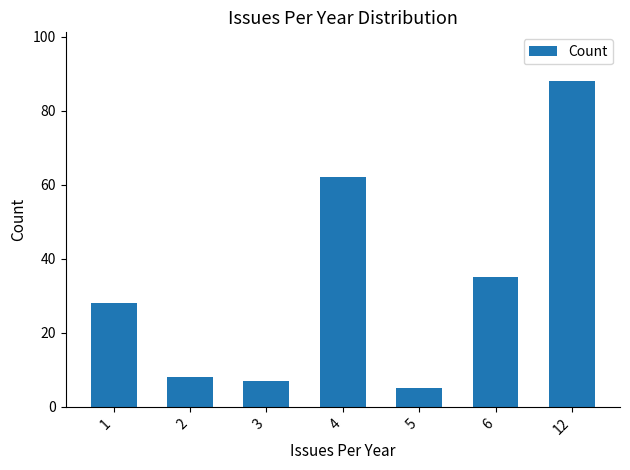

Reading left to right, what are all the values shown in this chart?

1=28	2=8	3=7	4=62	5=5	6=35	12=88